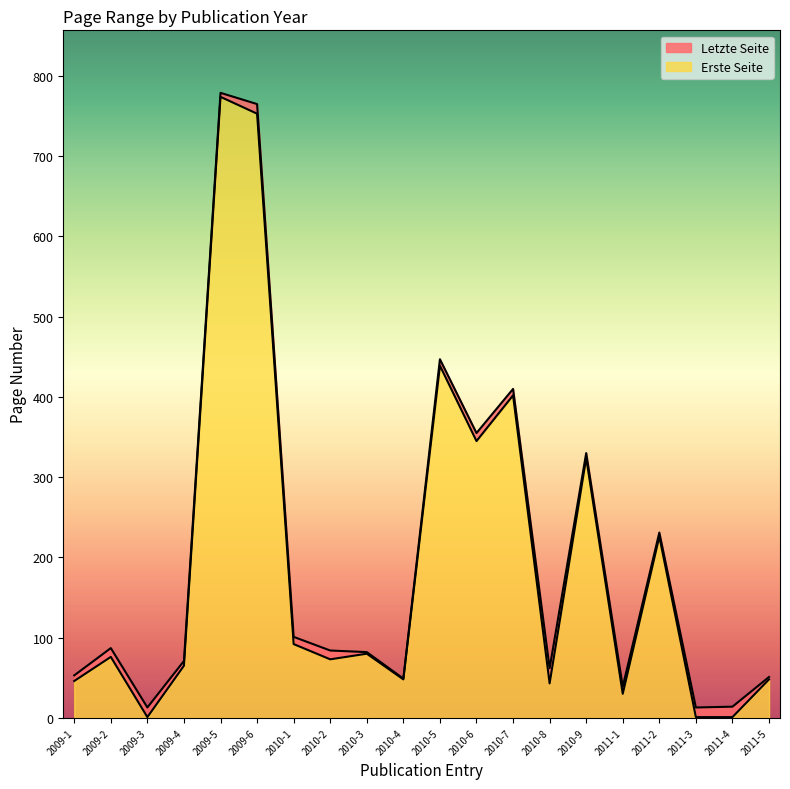

What is the maximum value shown in the chart?

779